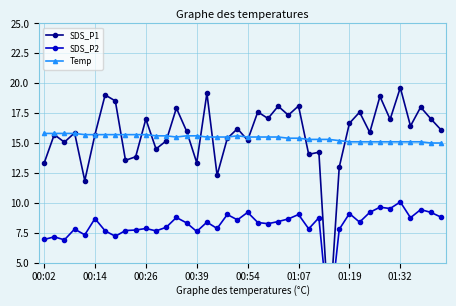

Which series has the largest total across all categories?

SDS_P1